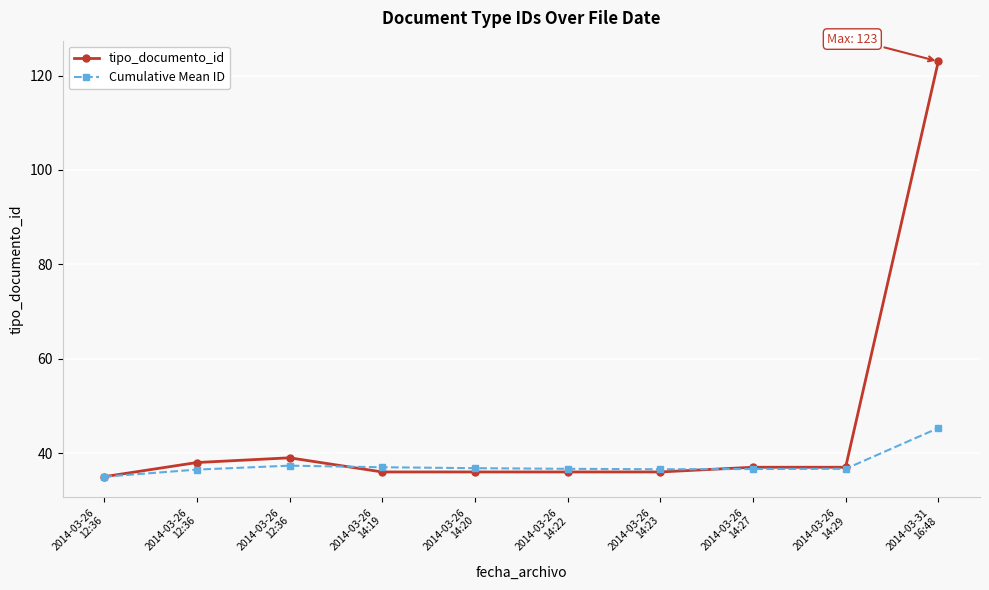

Count the number of categories in the chart.

10